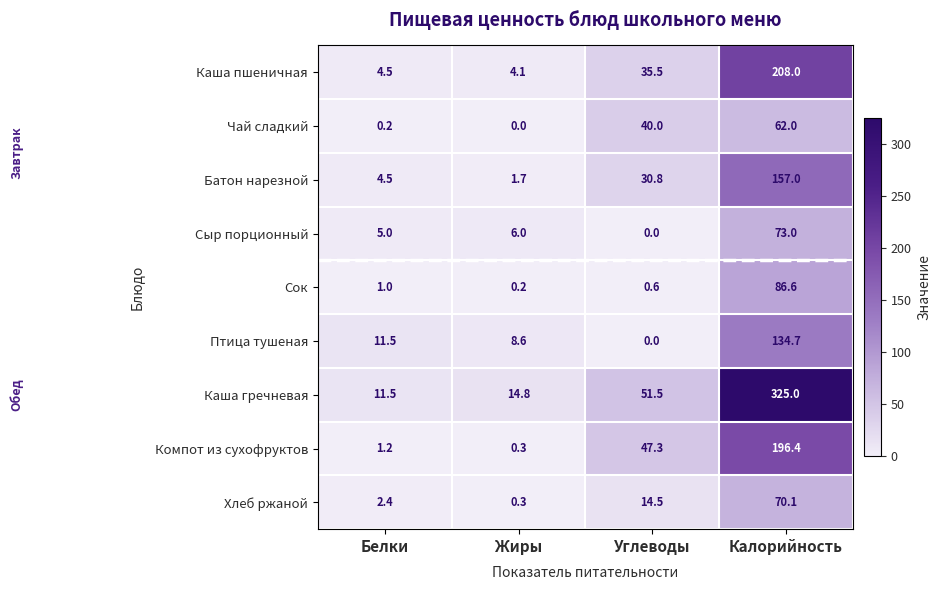

At which category is the sum across all series the highest?

Калорийность